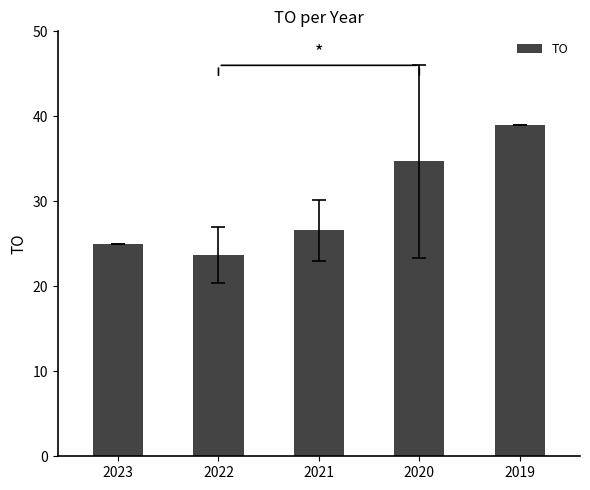

What is the sum of all values?

149.0